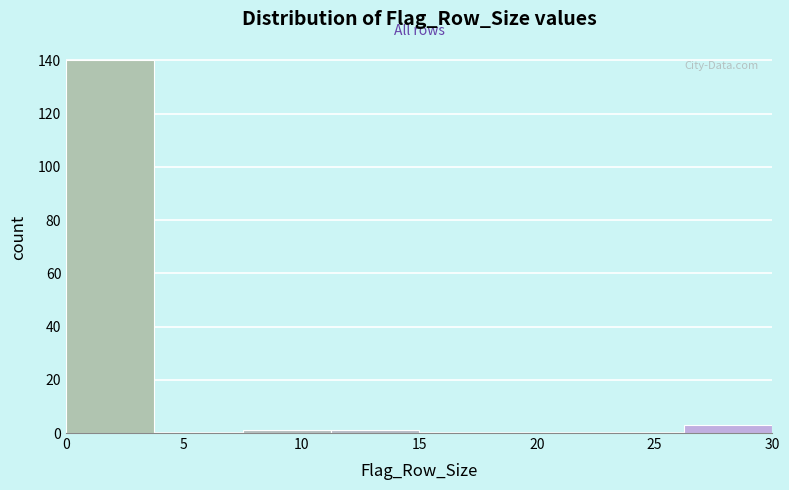

Reading left to right, list every bar in this chart as the range it spans on the x-axis followed by its height. Neither the bar edges nor the heights are printed on the chart, so give them approximately, as read against the axes.

0.00 to 3.75: 140
3.75 to 7.50: 0
7.50 to 11.25: under 2
11.25 to 15.00: under 2
15.00 to 18.75: 0
18.75 to 22.50: 0
22.50 to 26.25: 0
26.25 to 30.00: 4